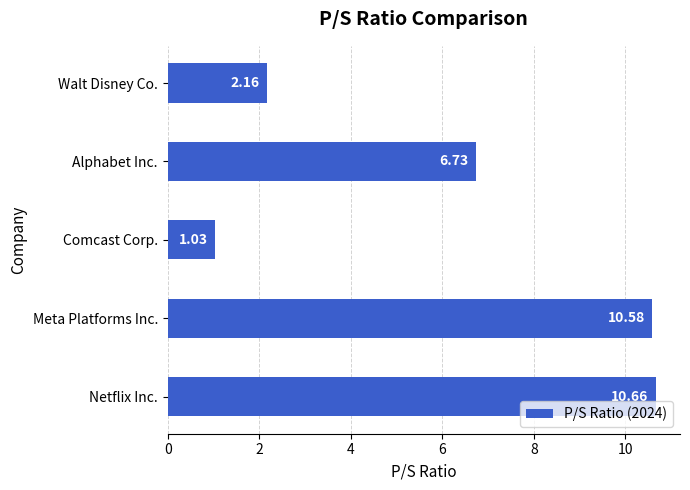

At which category does the chart reach its peak across all series?

Netflix Inc.